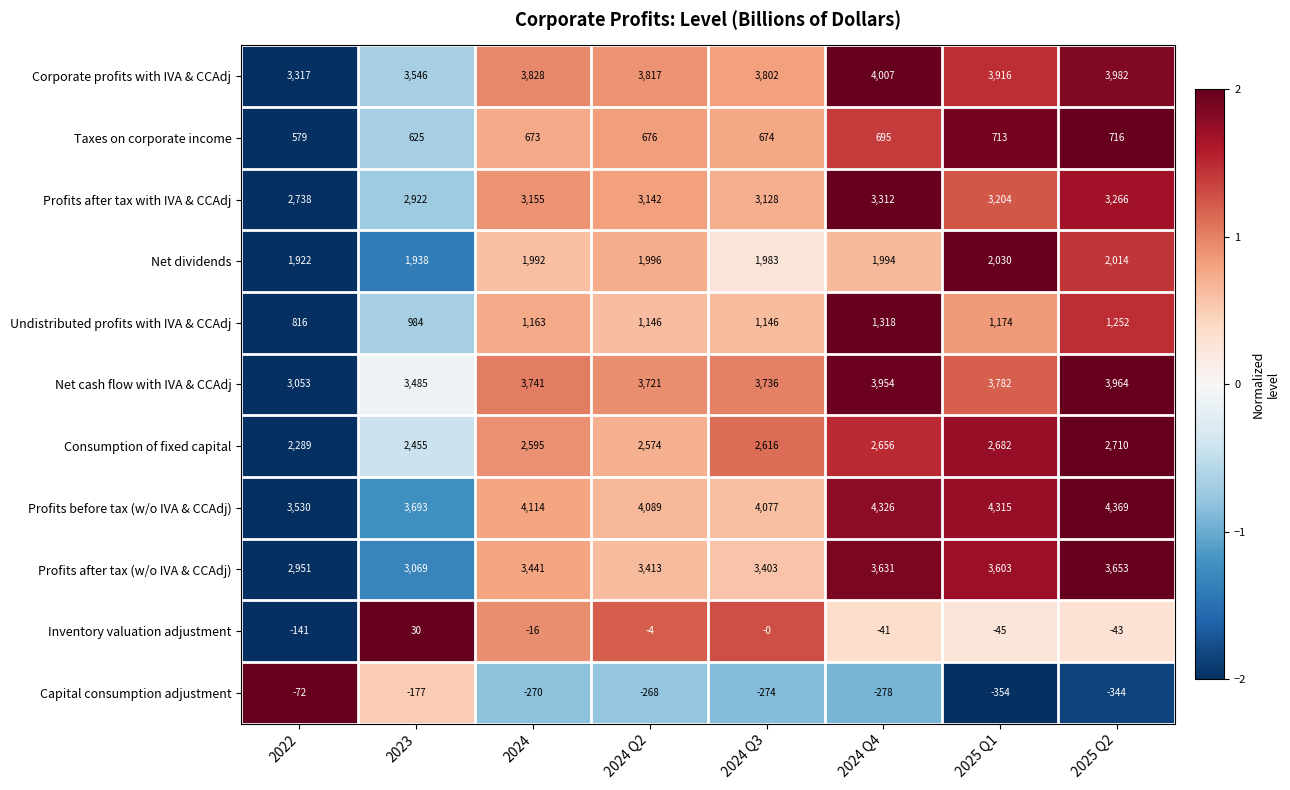

Which series has the widest spread of values?

Net cash flow with IVA & CCAdj